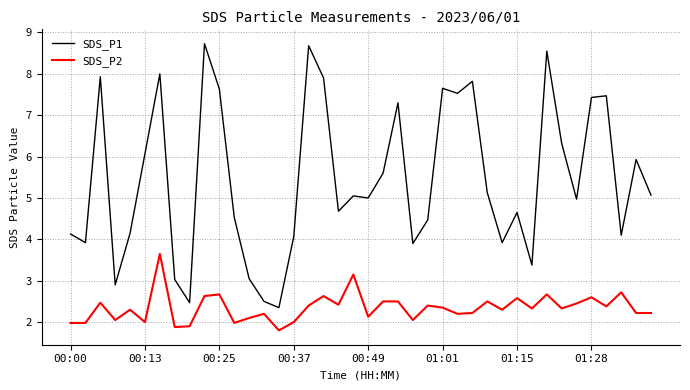

What is the maximum value for SDS_P1?

8.7